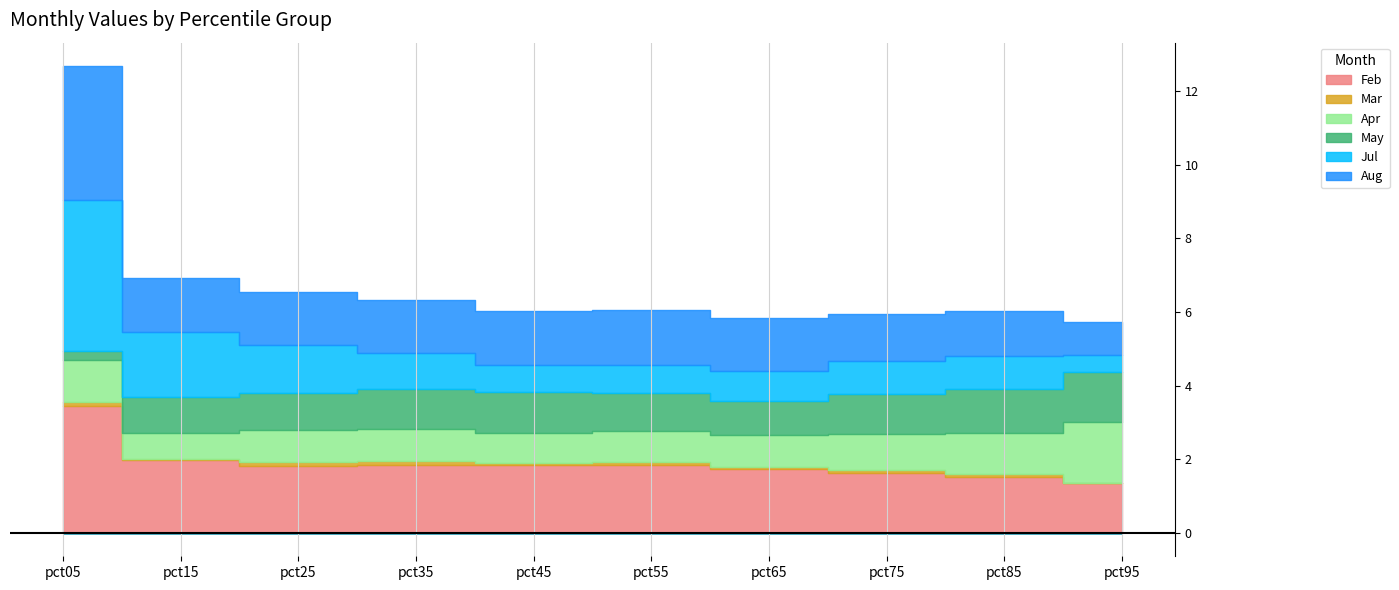

Reading left to right, list all the values displayed in this chart.

Feb: 3.4	2.0	1.8	1.9	1.8	1.8	1.7	1.6	1.5	1.4
Mar: 0.1	0.0	0.1	0.1	0.1	0.1	0.1	0.1	0.1	0.0
Apr: 1.1	0.7	0.9	0.9	0.8	0.9	0.9	1.0	1.1	1.6
May: 0.2	1.0	1.0	1.1	1.1	1.0	0.9	1.1	1.2	1.4
Jul: 4.1	1.8	1.3	1.0	0.7	0.8	0.8	0.9	0.9	0.5
Aug: 3.6	1.5	1.4	1.4	1.5	1.5	1.4	1.3	1.2	0.9